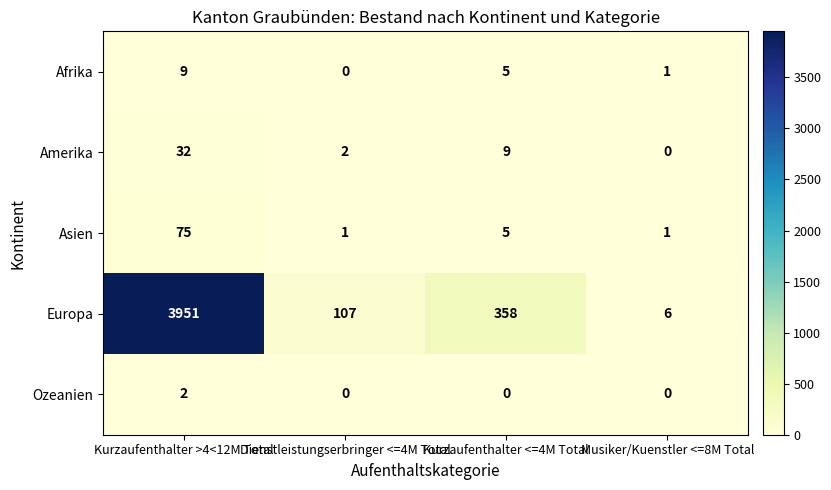

What is the spread (max minus min) of values at Dienstleistungserbringer <=4M Total?

107